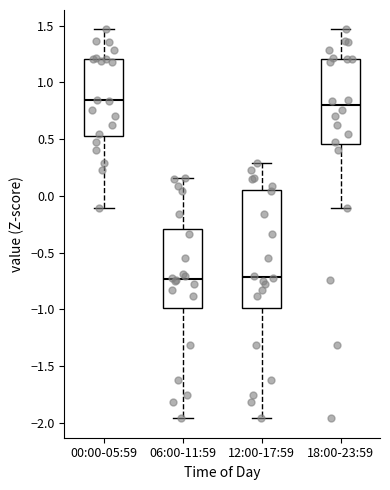

Reading left to right, transcribe this box plot: for each box, give where its median line is, the range the box spans, and where its two whiskers end, as read against the y-axis. The values are not printed on the chart, so give them approximately, as read against the axis.

00:00-05:59: median 0.85, box 0.50 to 1.20, whiskers -0.10 to 1.45
06:00-11:59: median -0.75, box -1.00 to -0.30, whiskers -1.95 to 0.15
12:00-17:59: median -0.70, box -1.00 to 0.05, whiskers -1.95 to 0.30
18:00-23:59: median 0.80, box 0.45 to 1.20, whiskers -0.10 to 1.45